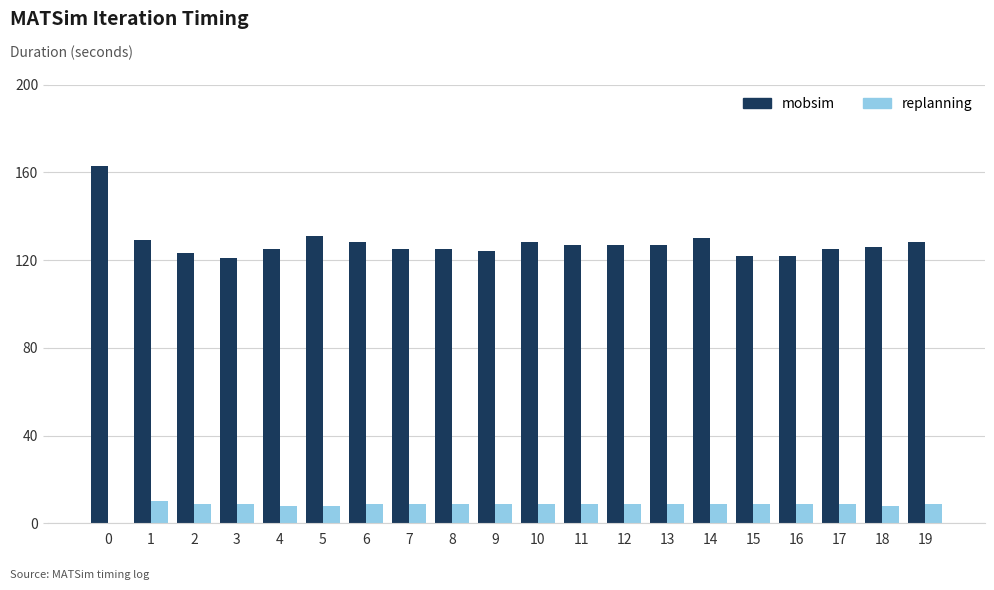

Which series has the largest total across all categories?

mobsim